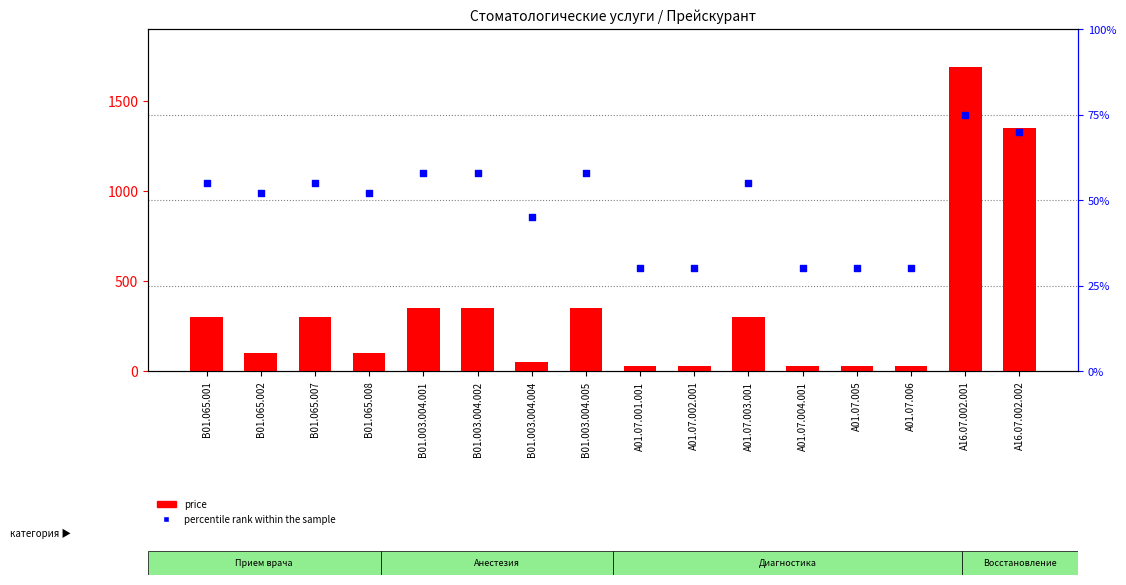

What is the total value across all series at B01.003.004.002?

408